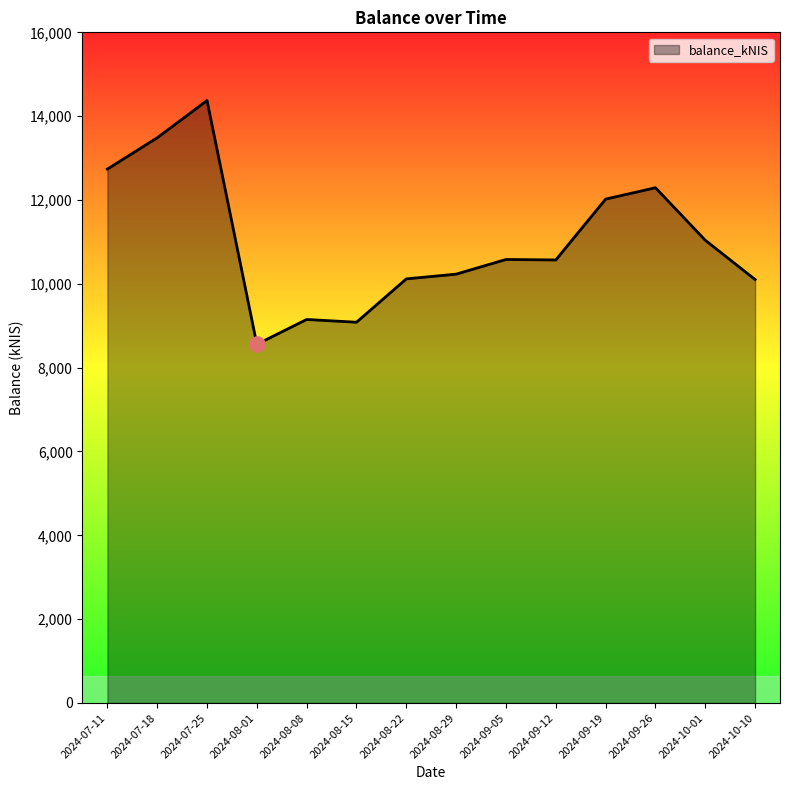

Which has a higher value, 2024-09-05 or 2024-09-26?

2024-09-26